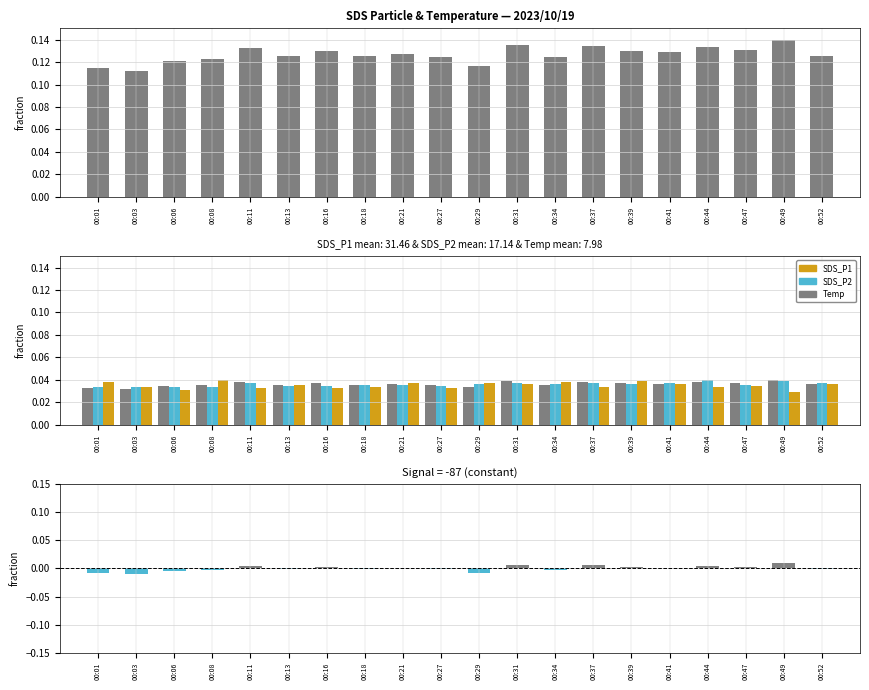

How many positive values does the residual series have?

10